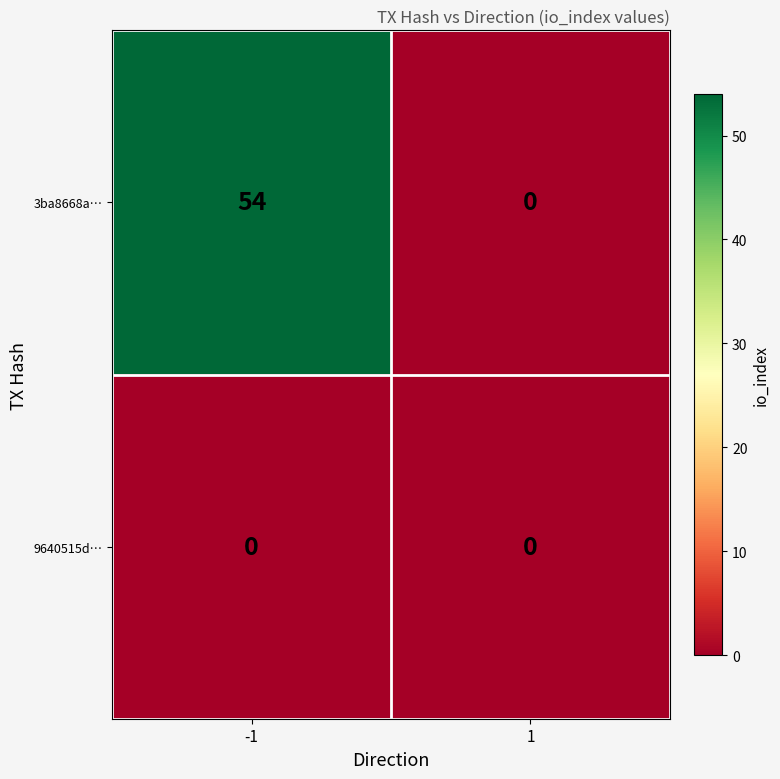

What is the difference between the maximum and minimum values in the 3ba8668a… series?

54